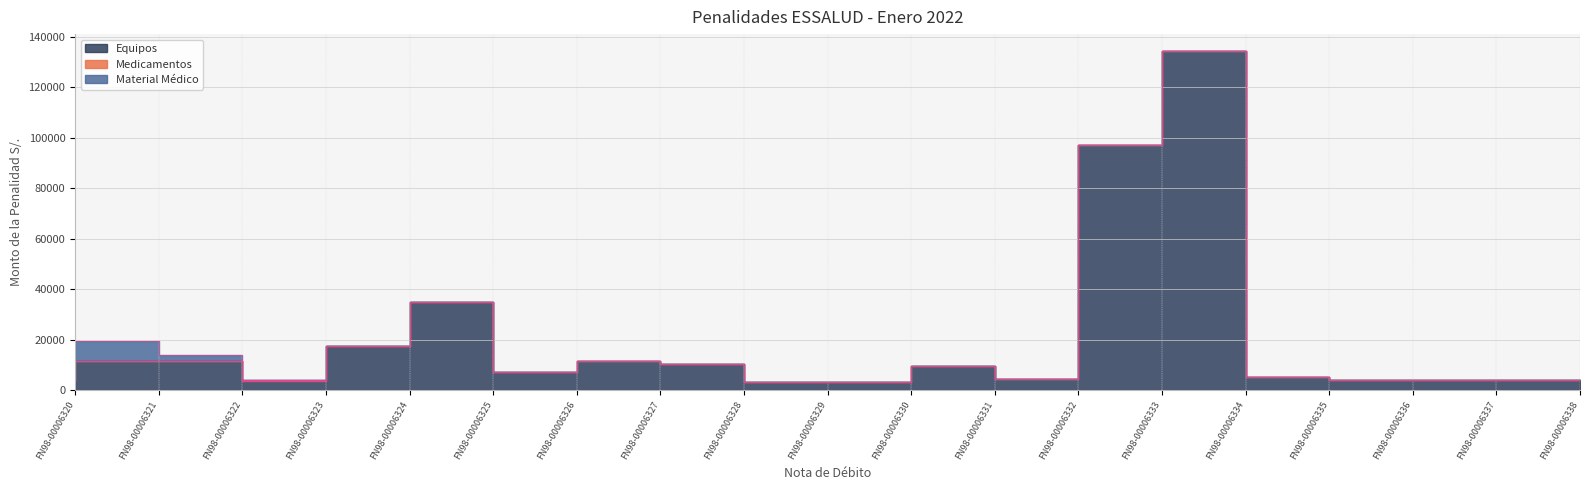

How many distinct data groups are displayed?

3